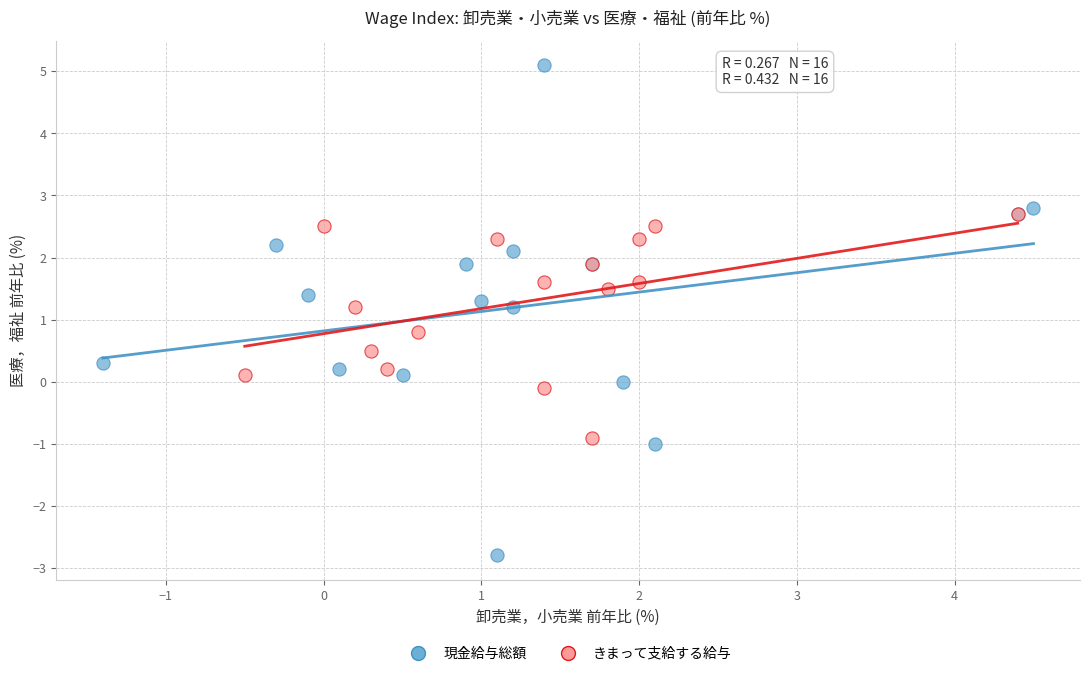

Which series reaches the maximum Y coordinate?

現金給与総額